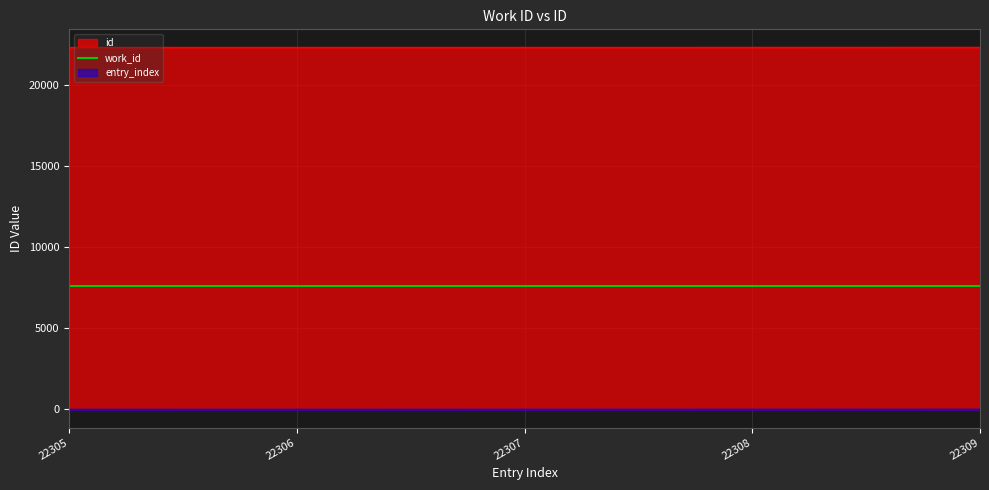

How many values are between 22306 and 22308?

3